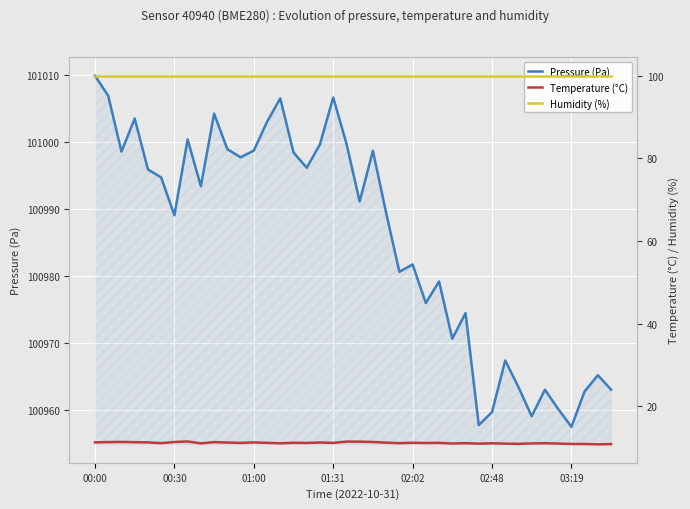

The Pressure (Pa) series shows 66846.4 at 34. True or false?

False